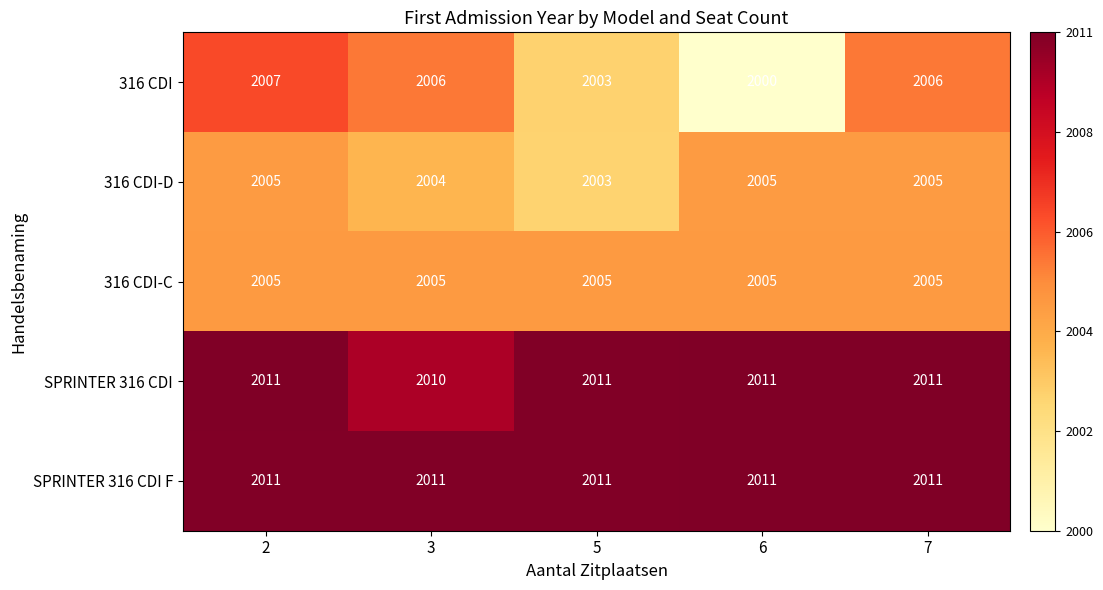

At which label is SPRINTER 316 CDI closest to 2010?

3